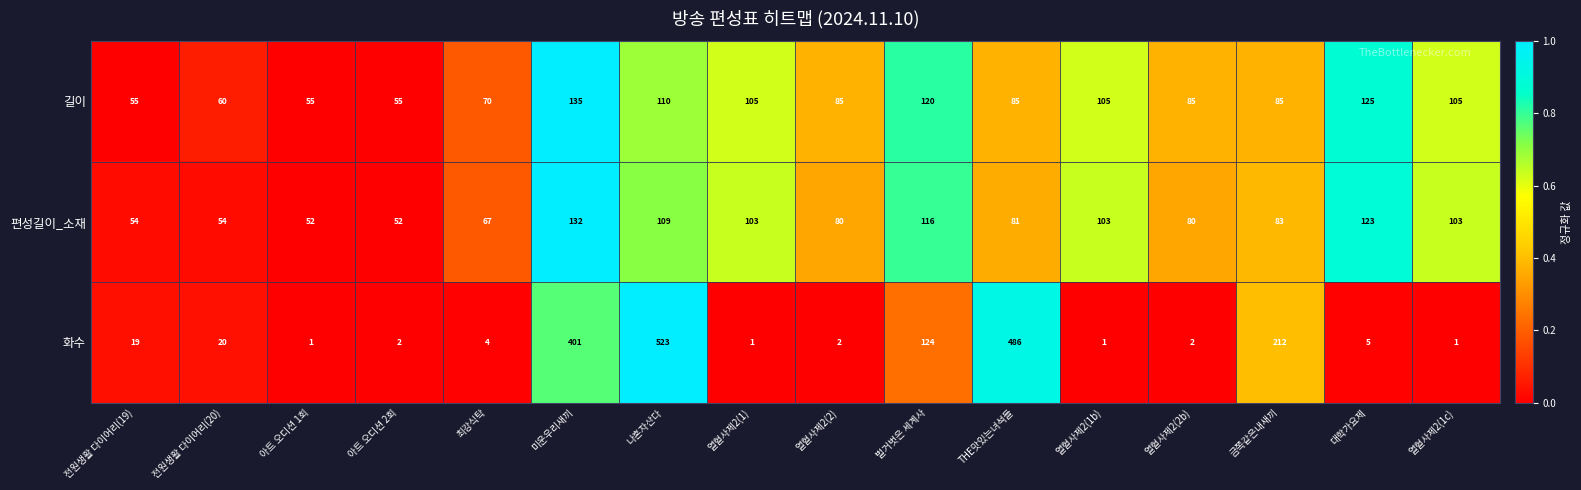

How many categories are shown in the chart?

16